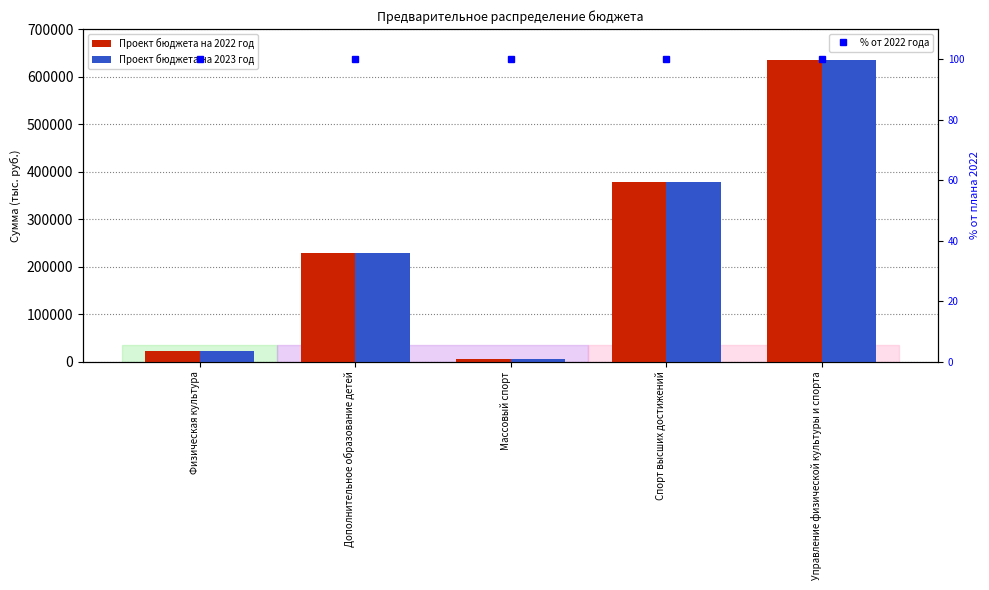

What are all the series names shown in the legend?

Проект бюджета на 2022 год, Проект бюджета на 2023 год, % от 2022 года